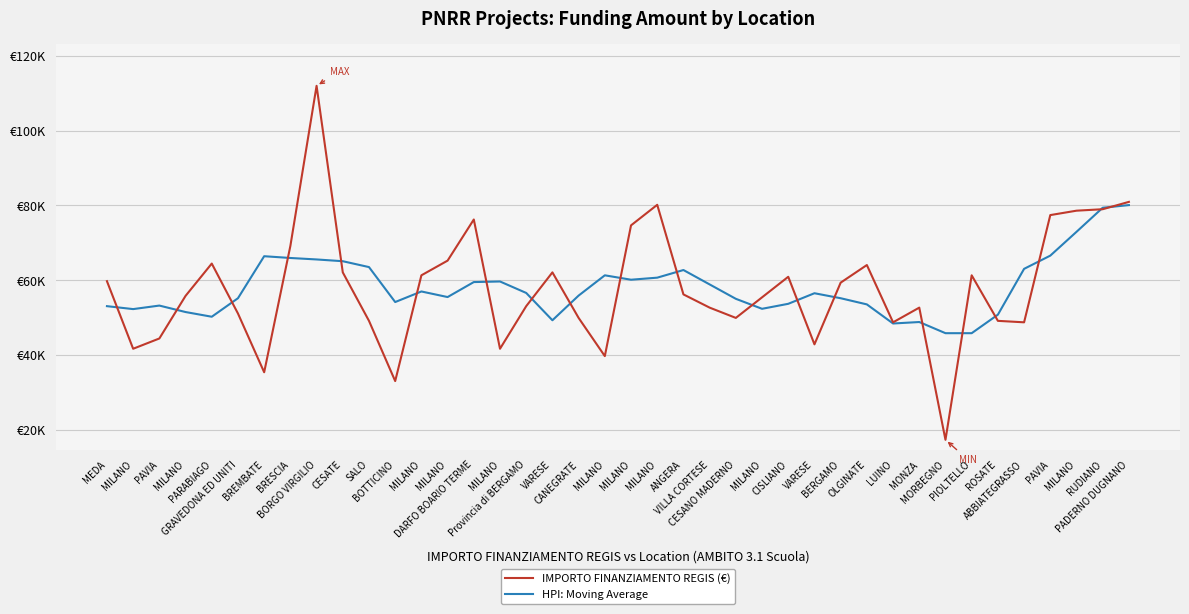

What is the total value across all series at MONZA?

101421.9